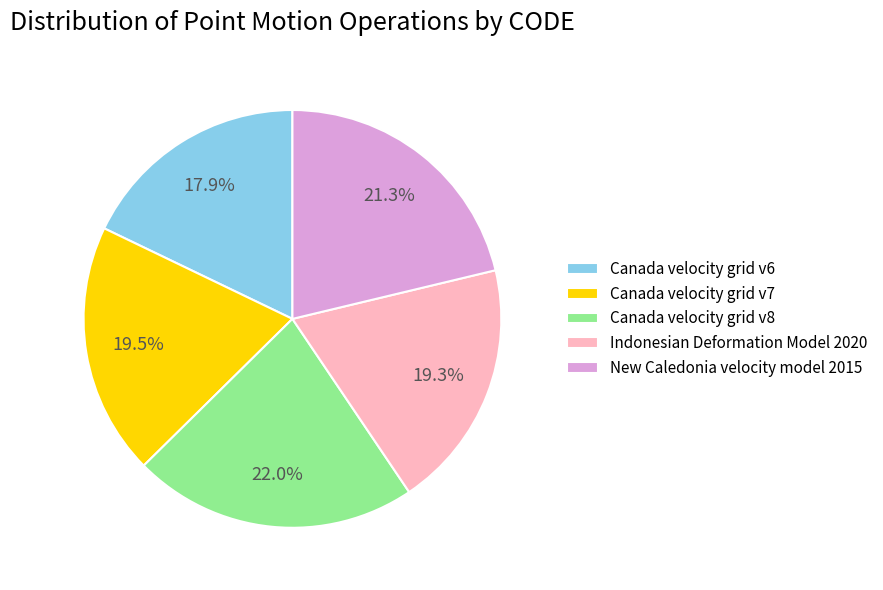

Between Indonesian Deformation Model 2020 and Canada velocity grid v8, which is larger?

Canada velocity grid v8